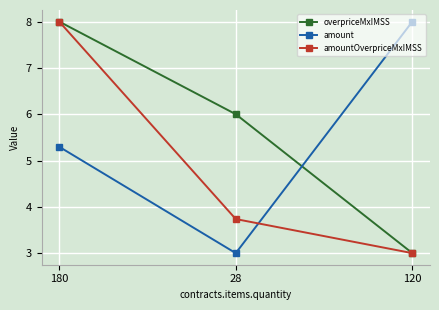

Count the amountOverpriceMxIMSS values in the range 3 to 8.

3